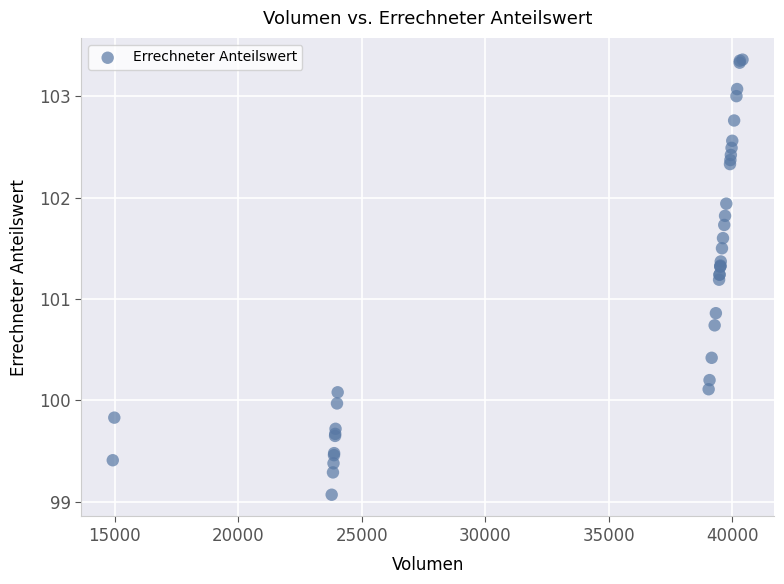

What Y value in the scatter plot is closest to 101?

100.9